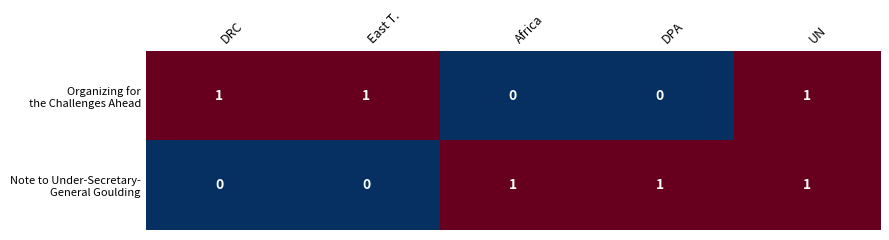

At which category is the sum across all series the highest?

UN